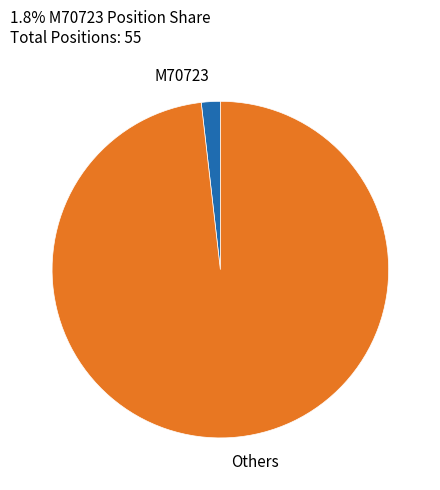

True or false: Others accounts for 86% of the total.

False